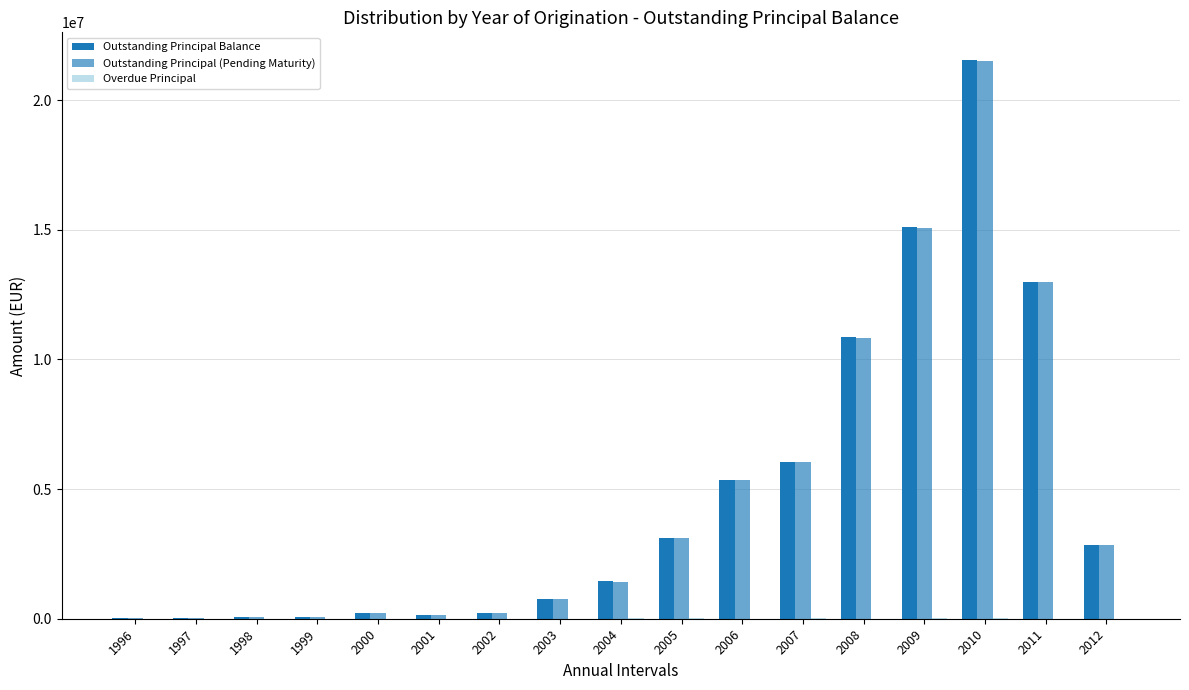

What is the difference between the highest and lowest values at 2002?

238174.5